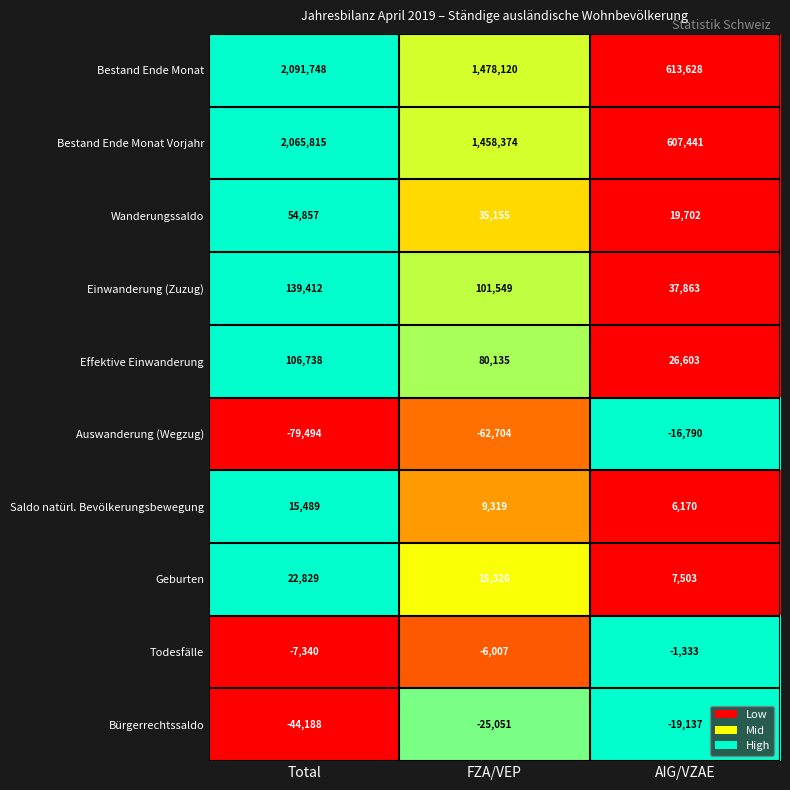

Which series has the widest spread of values?

Bestand Ende Monat